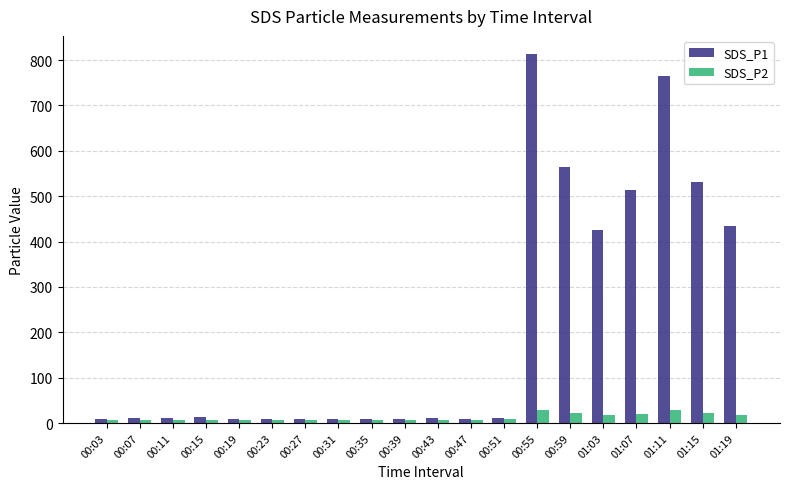

List the series in order of their overall mean, lowest first.

SDS_P2, SDS_P1